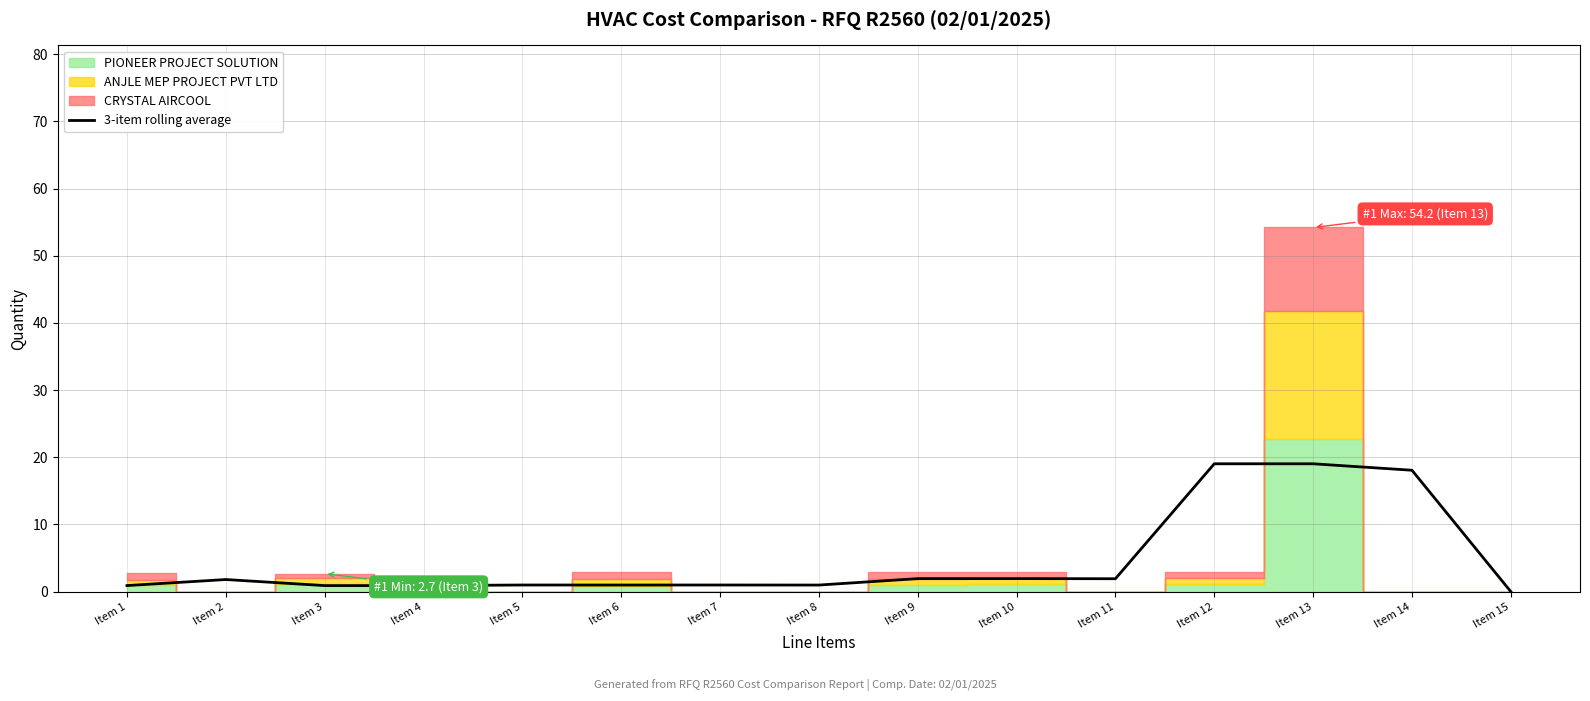

True or false: the data shows 19.0 at Item 13.

True